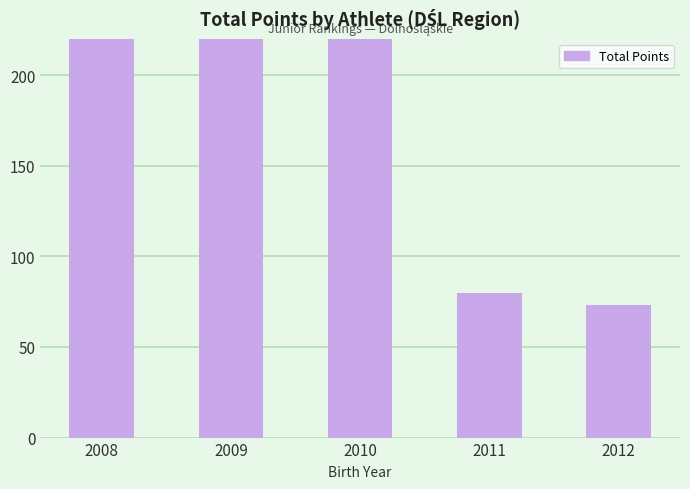

What is the sum of all values?

1592